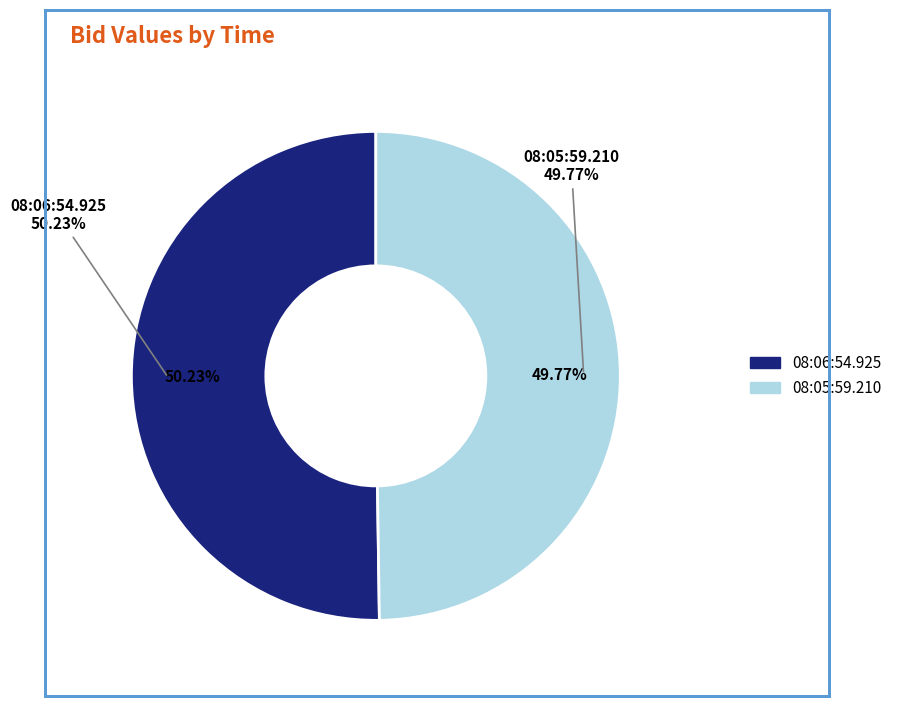

Is there a majority slice in this chart?

Yes